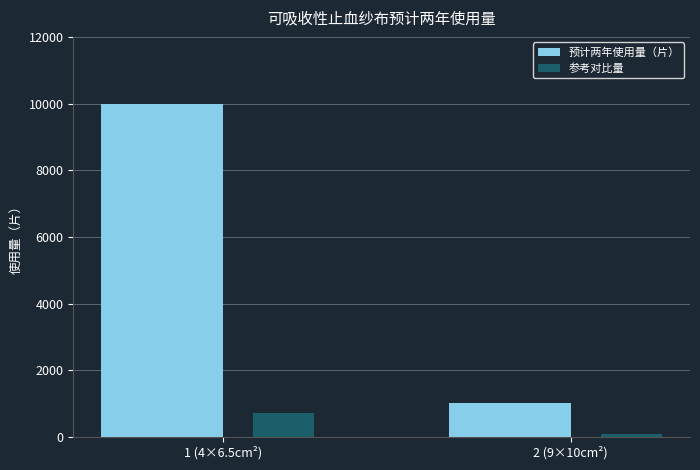

What is the lowest value of the 预计两年使用量（片） series?

1000.0